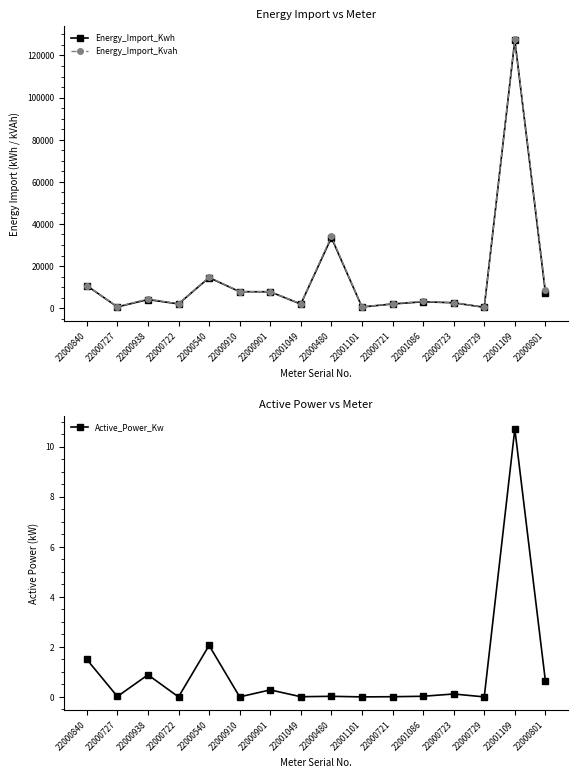

At which label does Energy_Import_Kwh first exceed 4077?

22000840